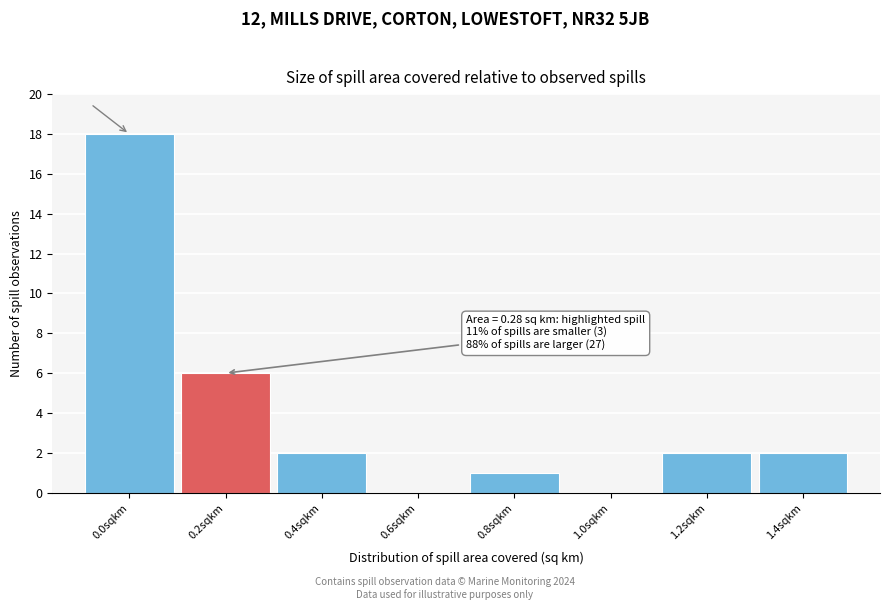

Reading left to right, extract all data points from this chart.

0.0sqkm=18	0.2sqkm=6	0.4sqkm=2	0.6sqkm=0	0.8sqkm=1	1.0sqkm=0	1.2sqkm=2	1.4sqkm=2